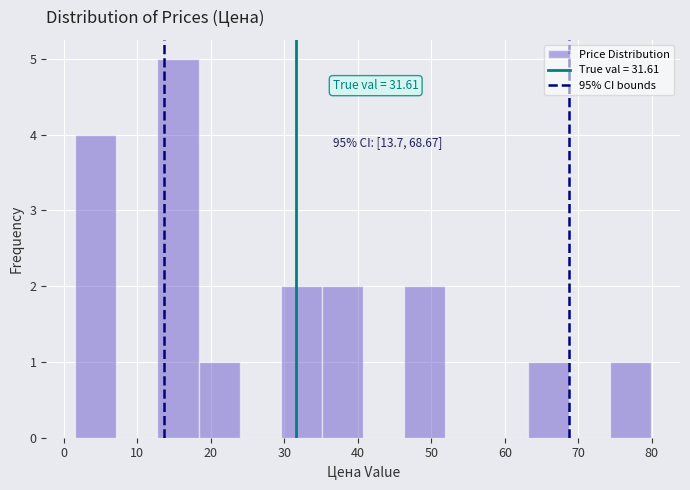

Which range on the x-axis has the tallest bar?

13 to 18